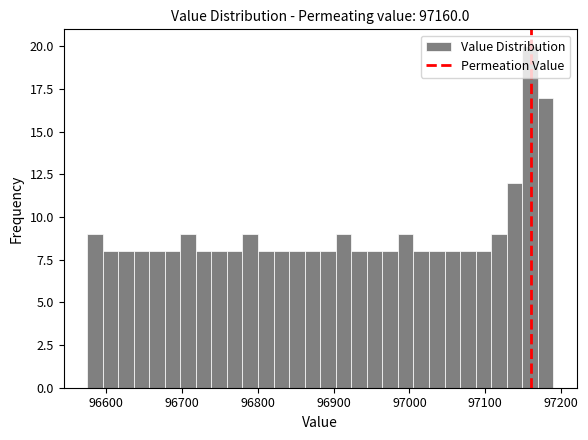

Around what value on the x-axis is the tallest bar? Give the approximate position of its centre, as read against the axis.

97160